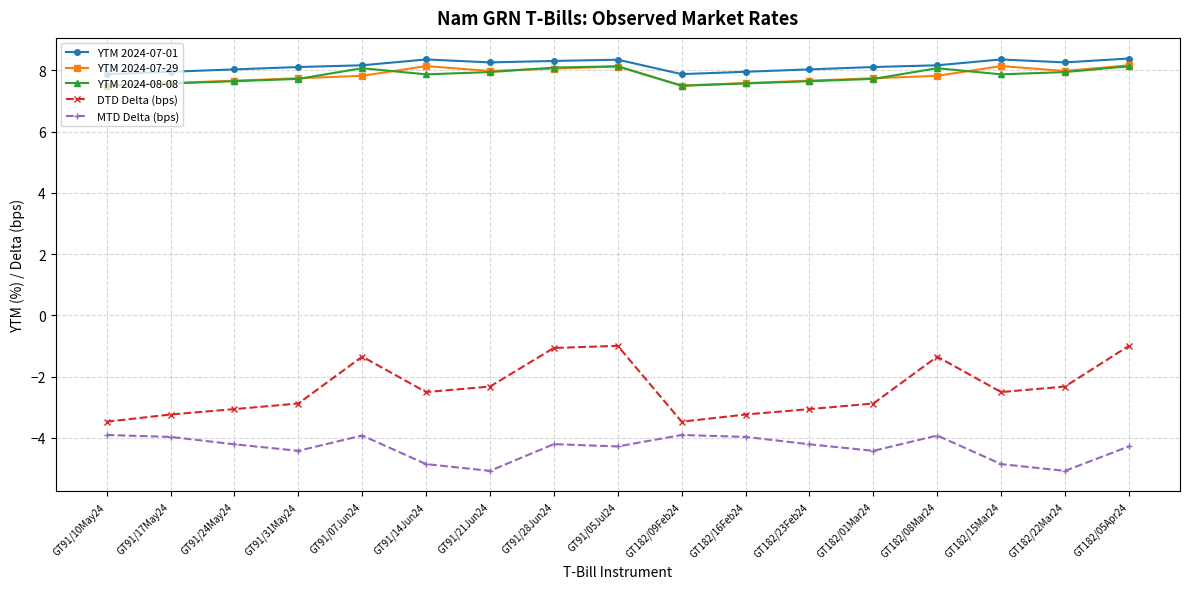

What is the total value across all series at GT91/07Jun24?

18.8